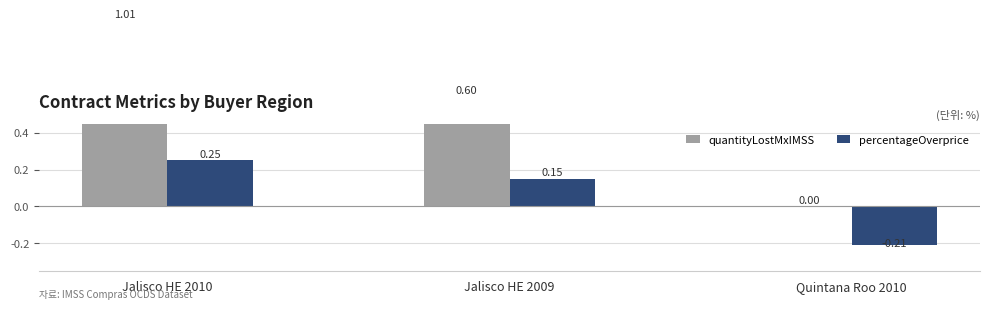

Does the chart contain stacked bars?

No